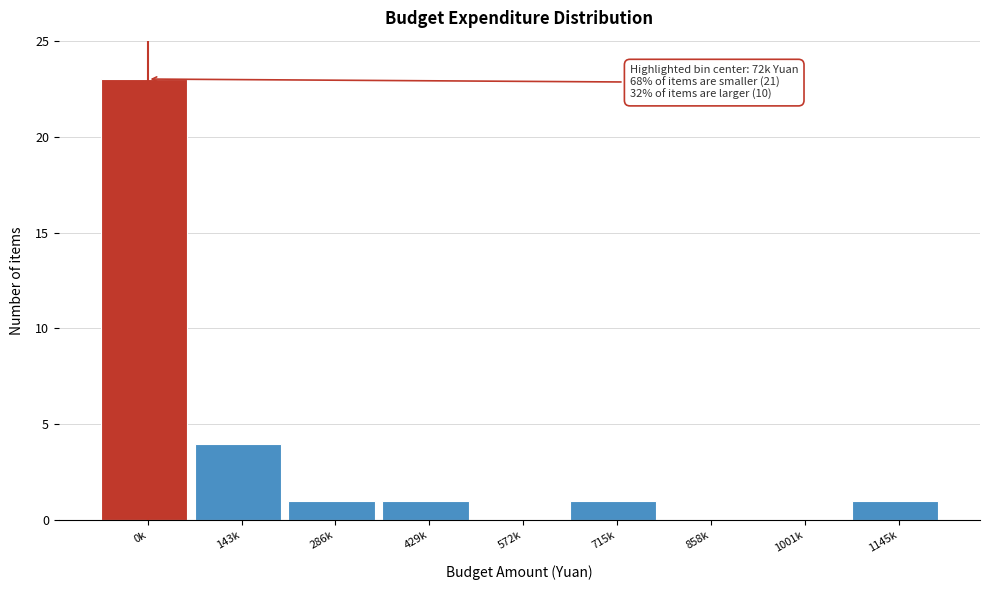

Reading left to right, what are all the values shown in this chart?

0k=23	143k=4	286k=1	429k=1	572k=0	715k=1	858k=0	1001k=0	1145k=1